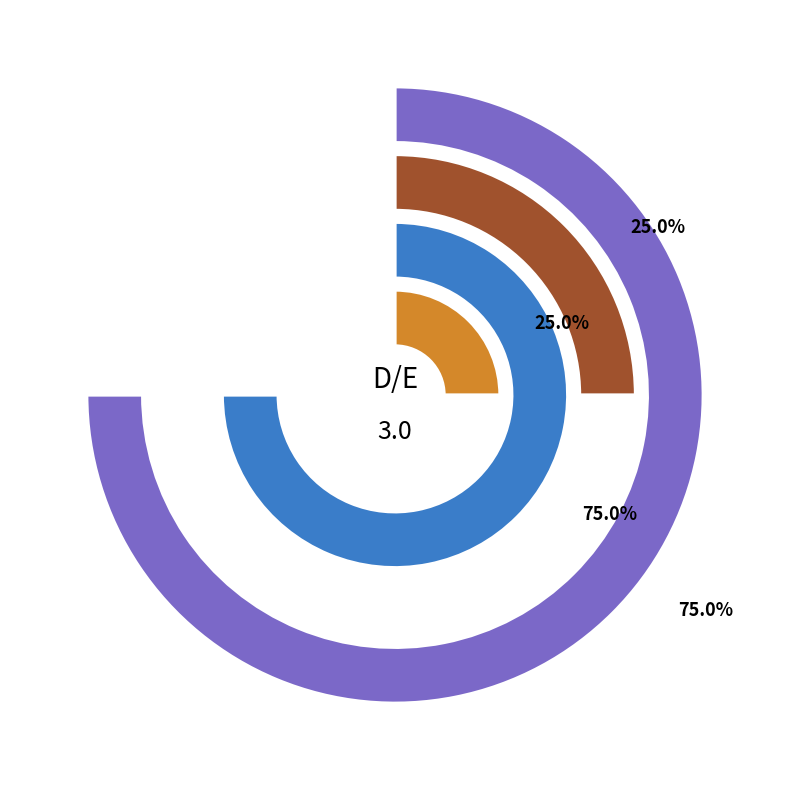

To the nearest percent, what is the combined percentage of Equity and Debt?

100%